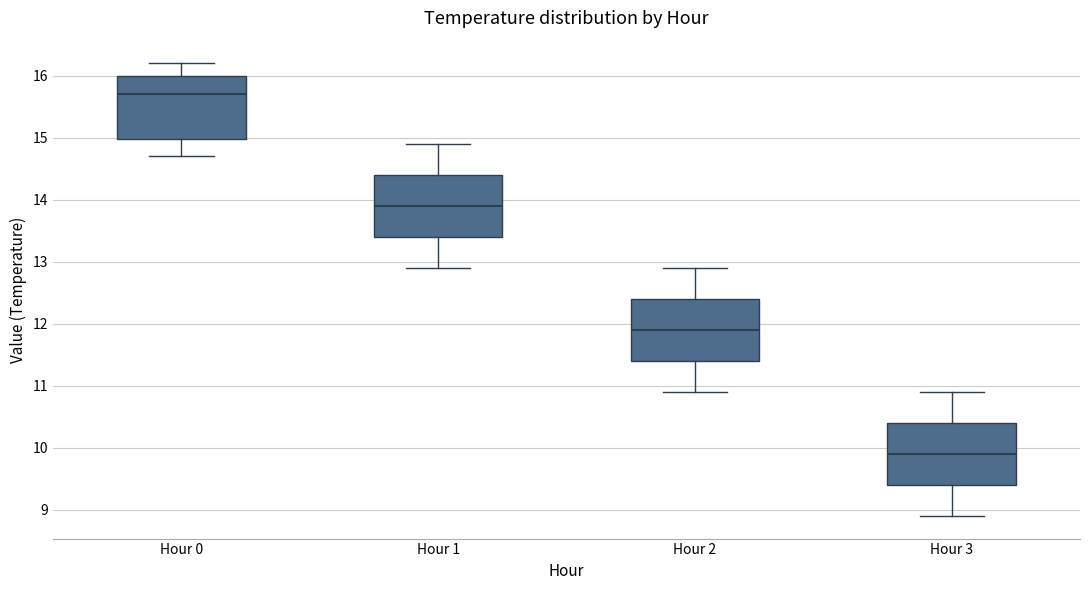

Where does the upper whisker of the box for Hour 0 end on the y-axis? The values are not printed on the chart, so give them approximately, as read against the axis.

16.2